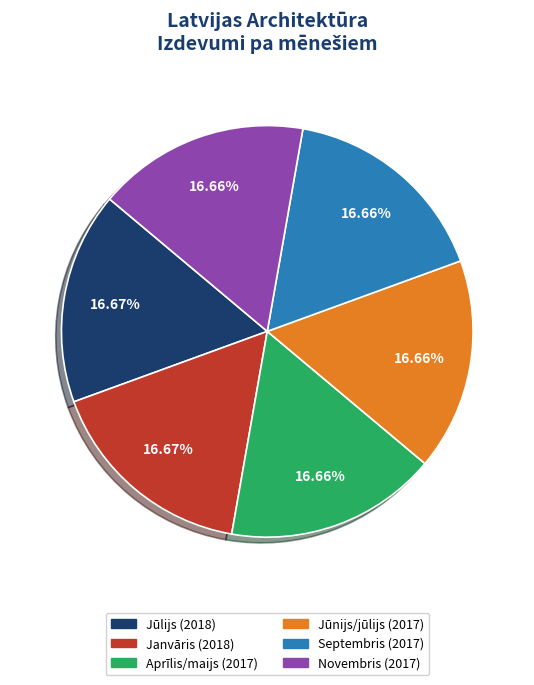

Is it true that Jūnijs/jūlijs is 17% of the pie?

True